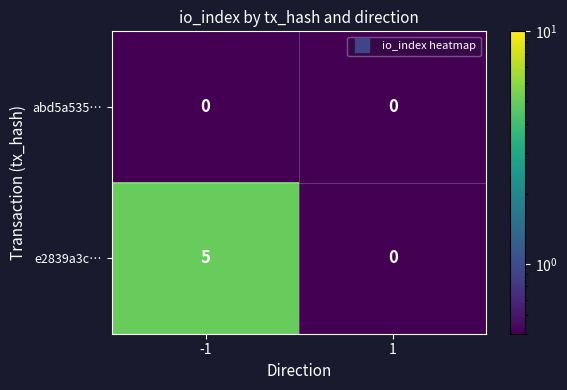

Reading left to right, list all the values displayed in this chart.

abd5a535…: -1=0	1=0
e2839a3c…: -1=5	1=0